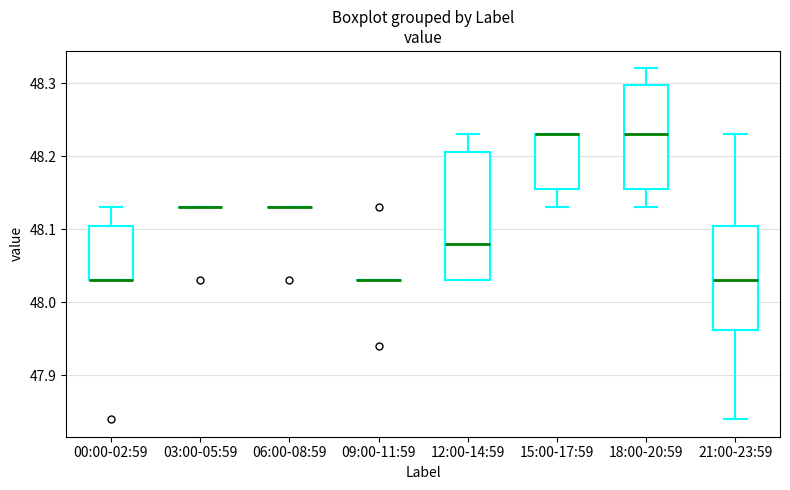

Reading left to right, transcribe this box plot: for each box, give where its median line is, the range the box spans, and where its two whiskers end, as read against the y-axis. The values are not printed on the chart, so give them approximately, as read against the axis.

00:00-02:59: median 48.03 (drawn on the box's lower edge), box 48.03 to 48.11, whiskers 48.03 to 48.13
03:00-05:59: box collapsed to a line at 48.13, whiskers 48.13 to 48.13
06:00-08:59: box collapsed to a line at 48.13, whiskers 48.13 to 48.13
09:00-11:59: box collapsed to a line at 48.03, whiskers 48.03 to 48.03
12:00-14:59: median 48.08, box 48.03 to 48.21, whiskers 48.03 to 48.23
15:00-17:59: median 48.23 (drawn on the box's upper edge), box 48.16 to 48.23, whiskers 48.13 to 48.23
18:00-20:59: median 48.23, box 48.16 to 48.30, whiskers 48.13 to 48.32
21:00-23:59: median 48.03, box 47.96 to 48.11, whiskers 47.84 to 48.23